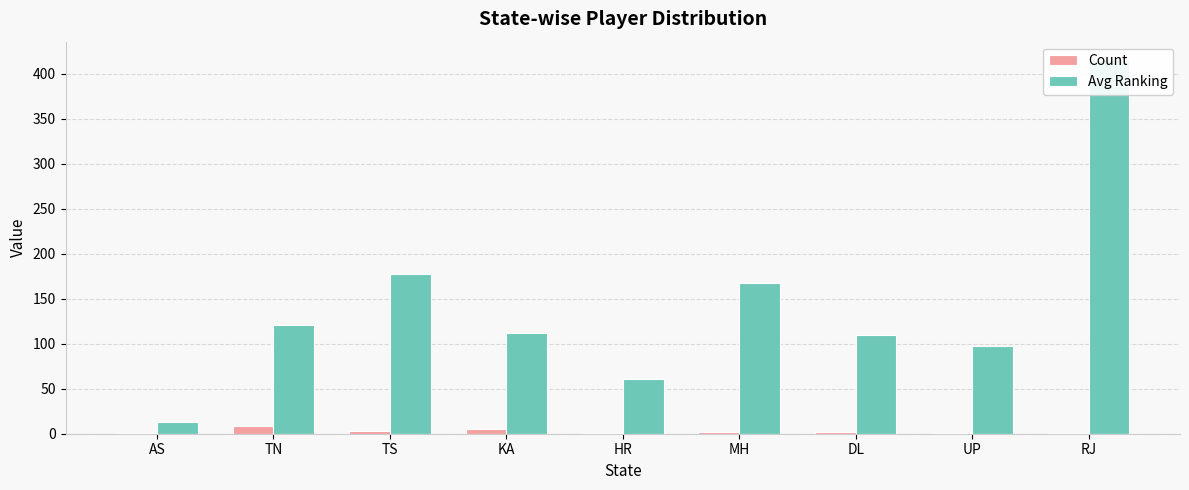

Which label corresponds to the largest value in the chart?

RJ